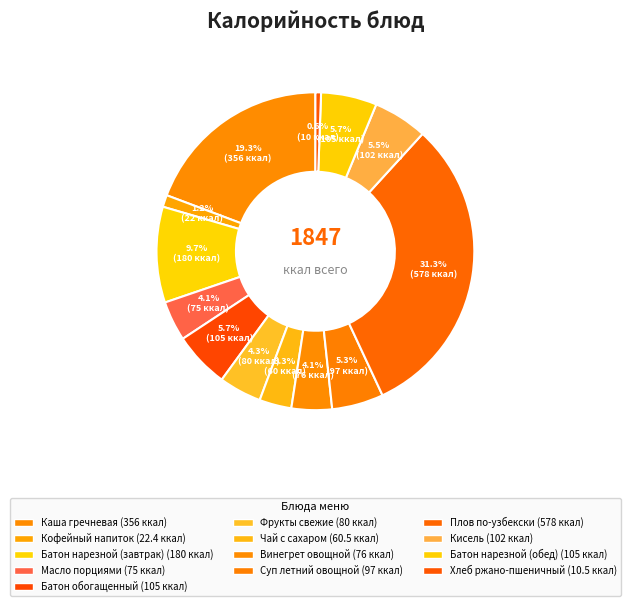

What is the ratio of the value at Батон обогащенный to the value at Батон нарезной (обед)?

1.0